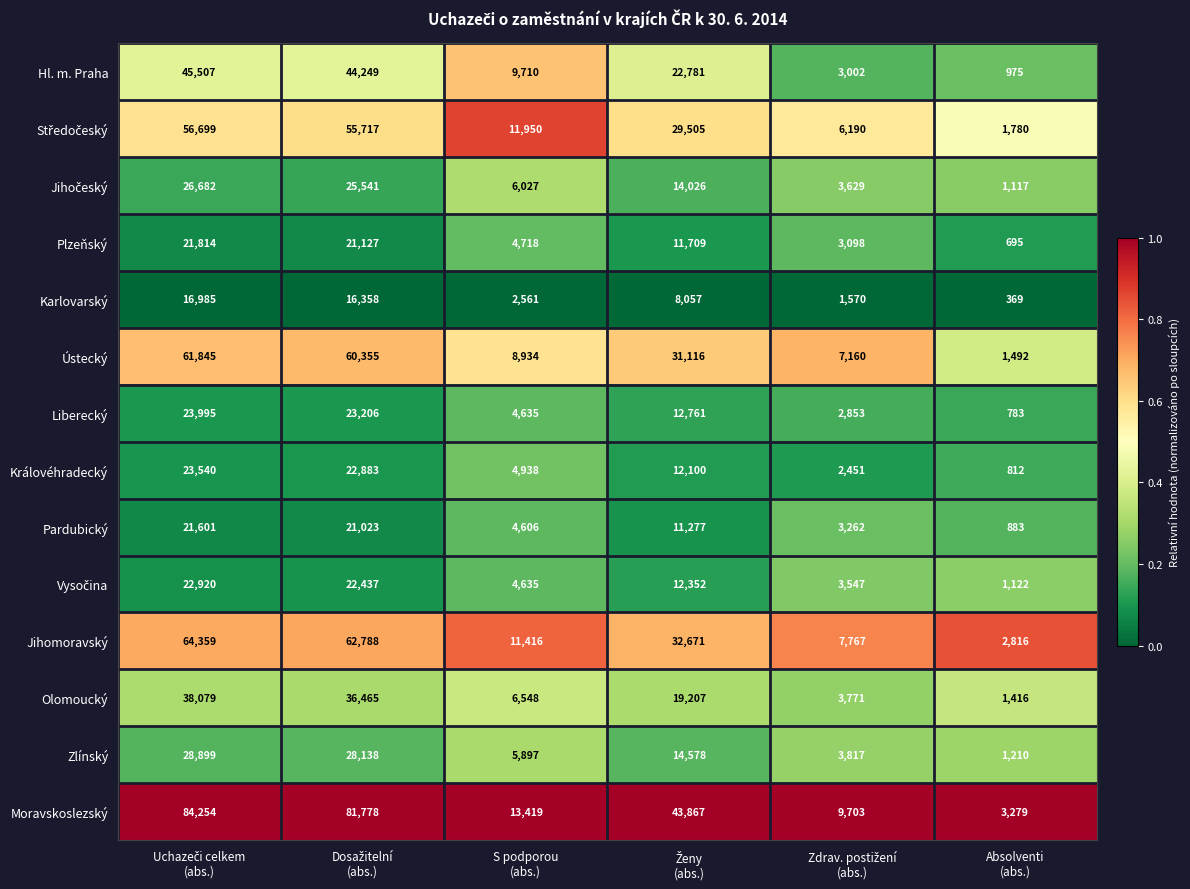

What is the minimum value shown in the chart?

369